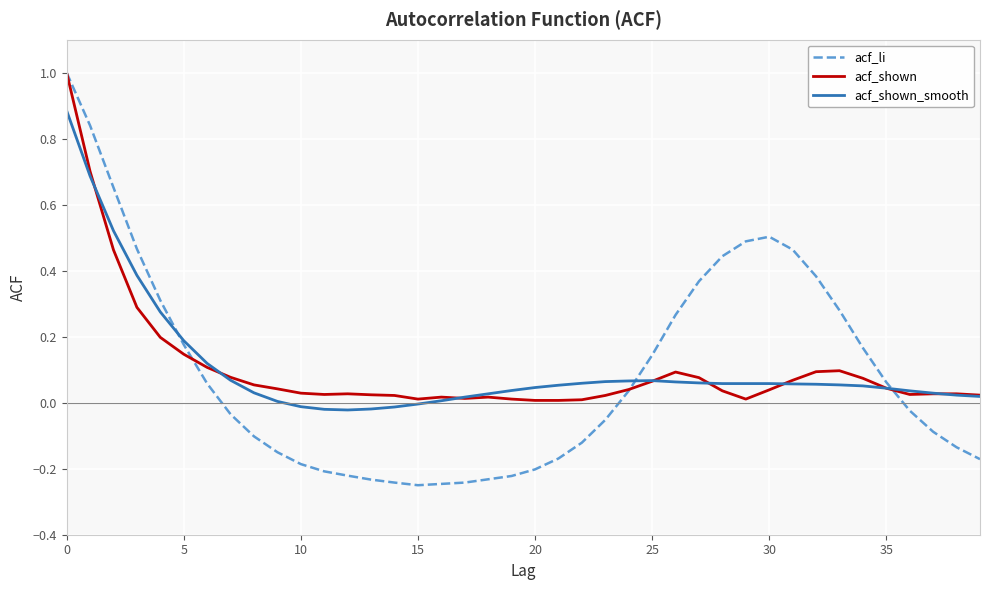

What is the maximum value shown in the chart?

1.0